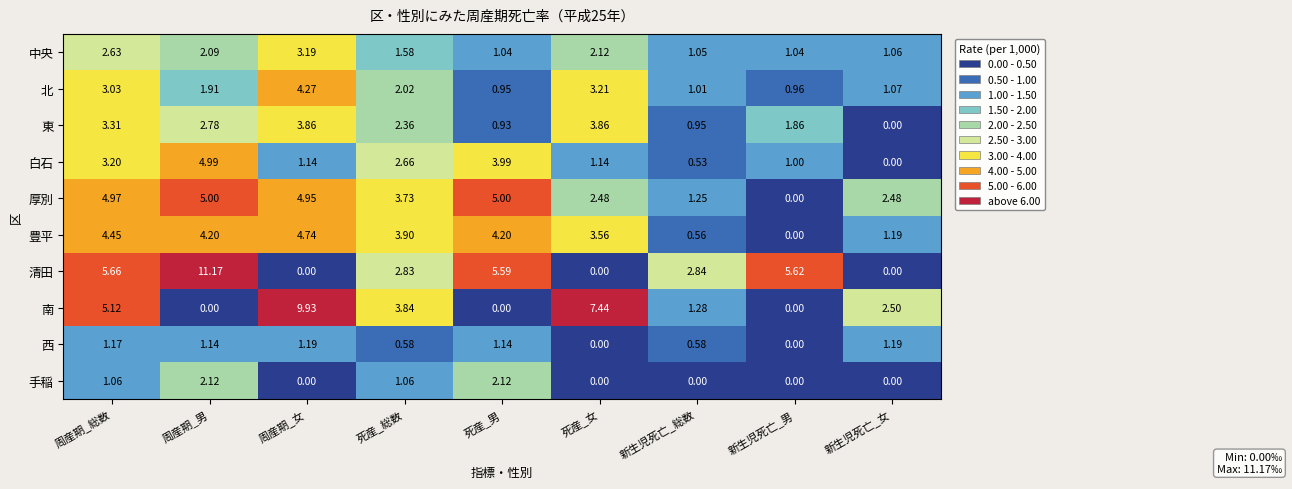

Is the value of 西 at 新生児死亡_女 greater than the value of 手稲 at 周産期_男?

No